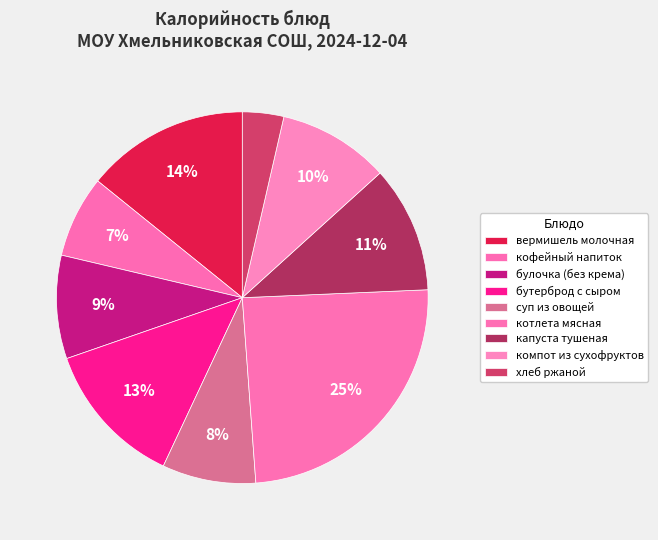

What percentage do капуста тушеная and котлета мясная together represent?

35.5%